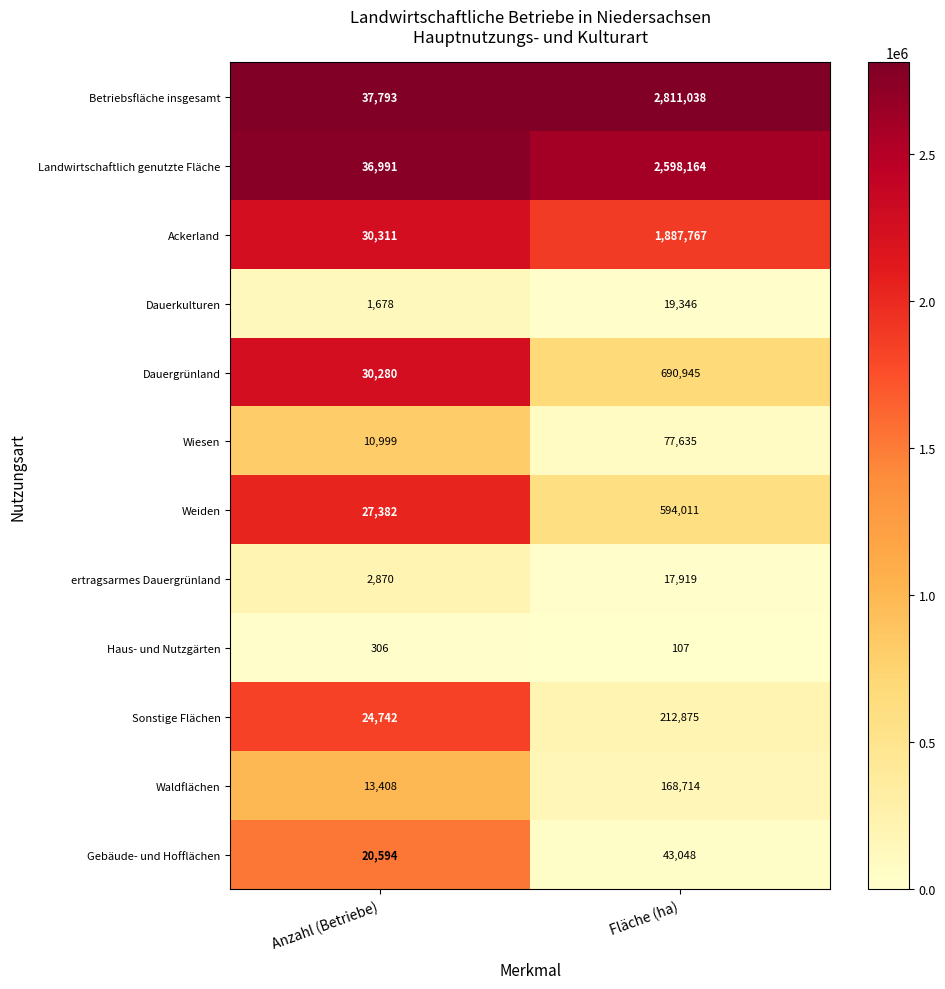

What is the sum of all Wiesen values?

88634